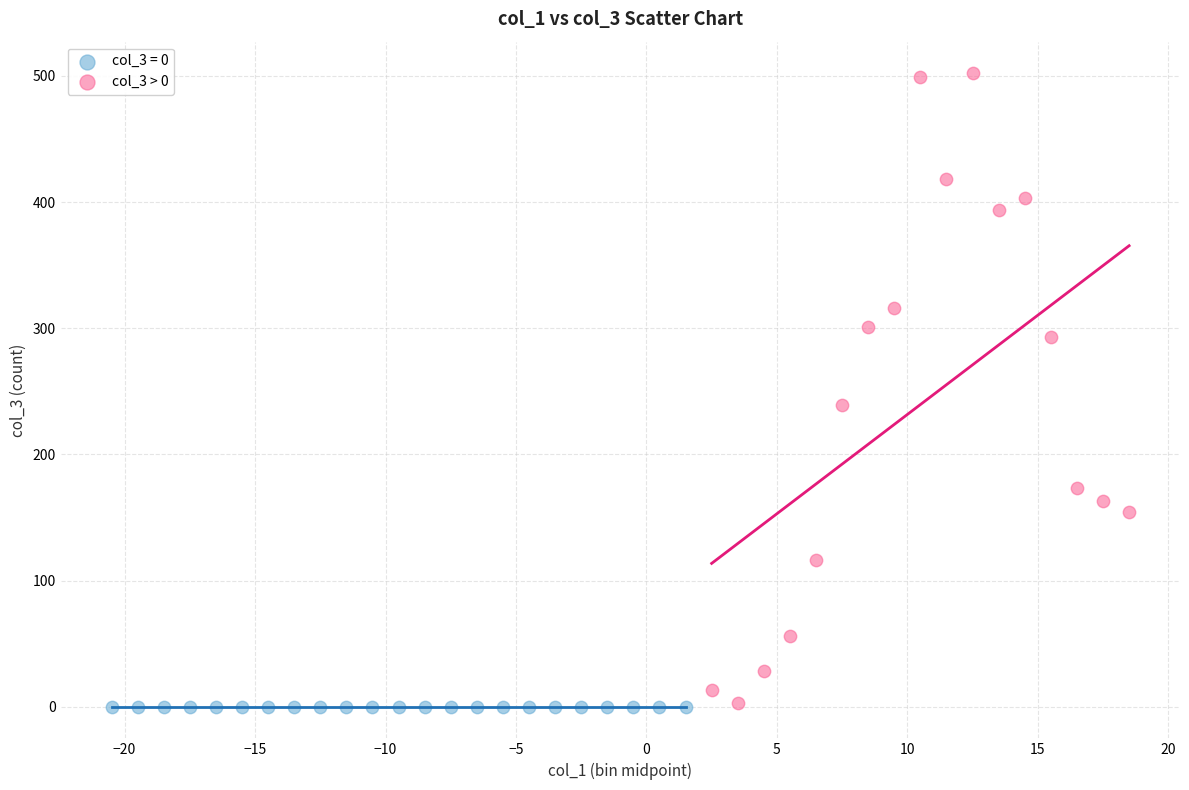

Which series contains the highest Y value?

col_3 > 0